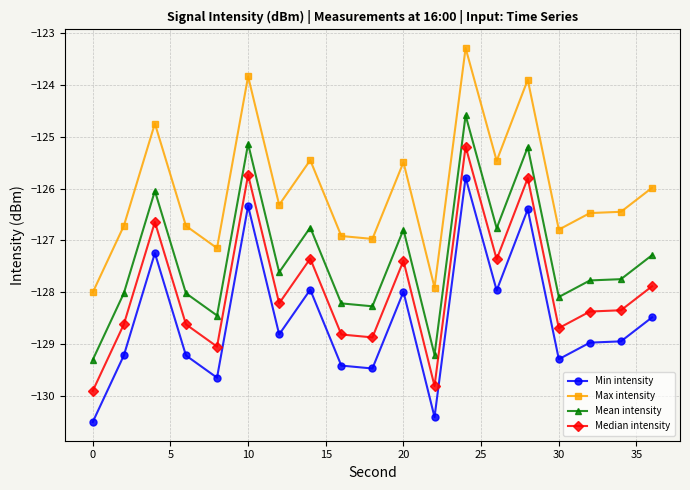

In Max intensity, how many points are higher than both neighbors (excluding endpoints)?

6